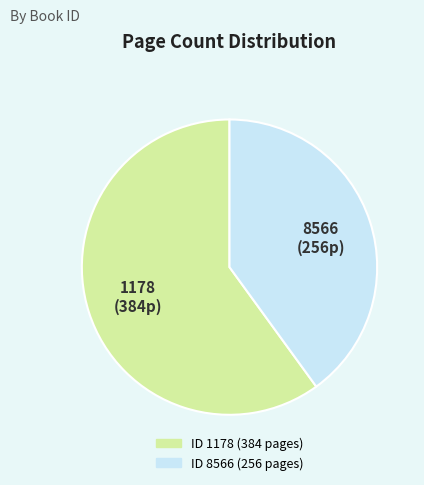

Count the number of slices in the pie.

2